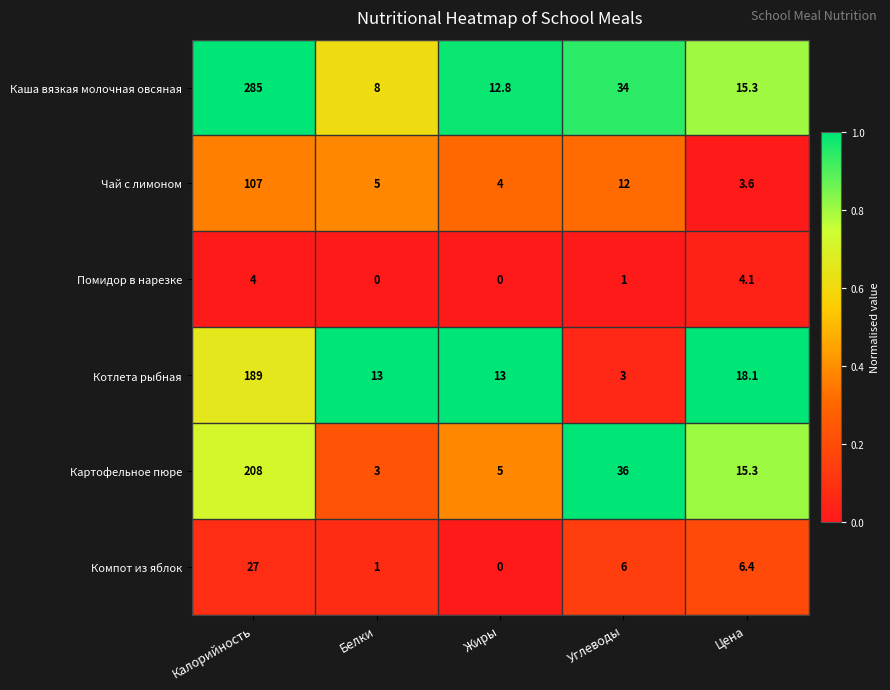

At which category is the sum across all series the highest?

Калорийность